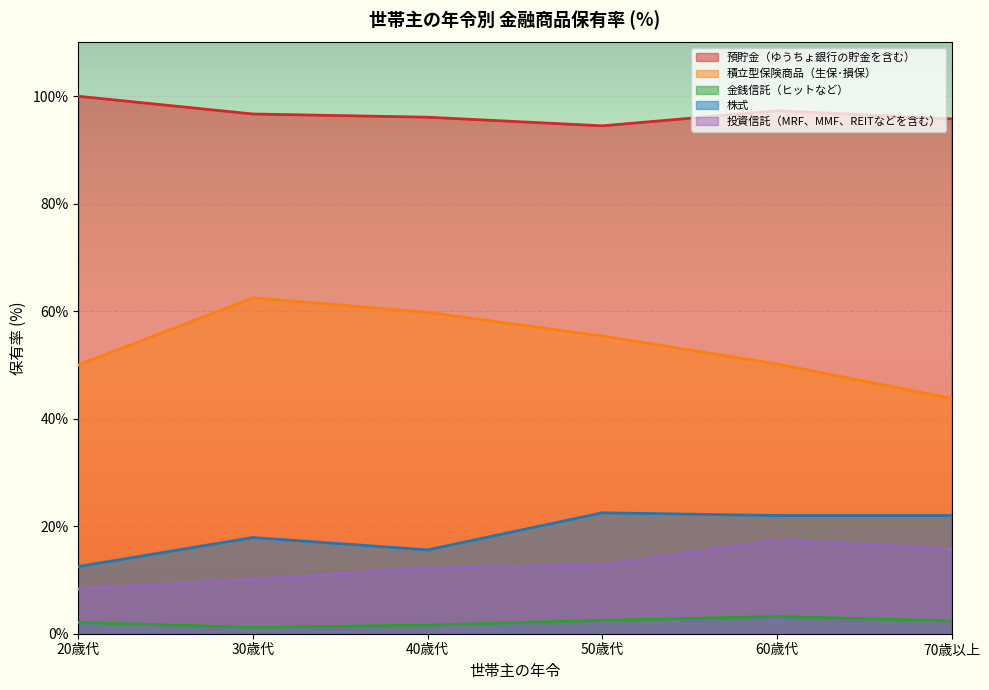

Which has a higher value, 70歳以上 or 40歳代?

40歳代